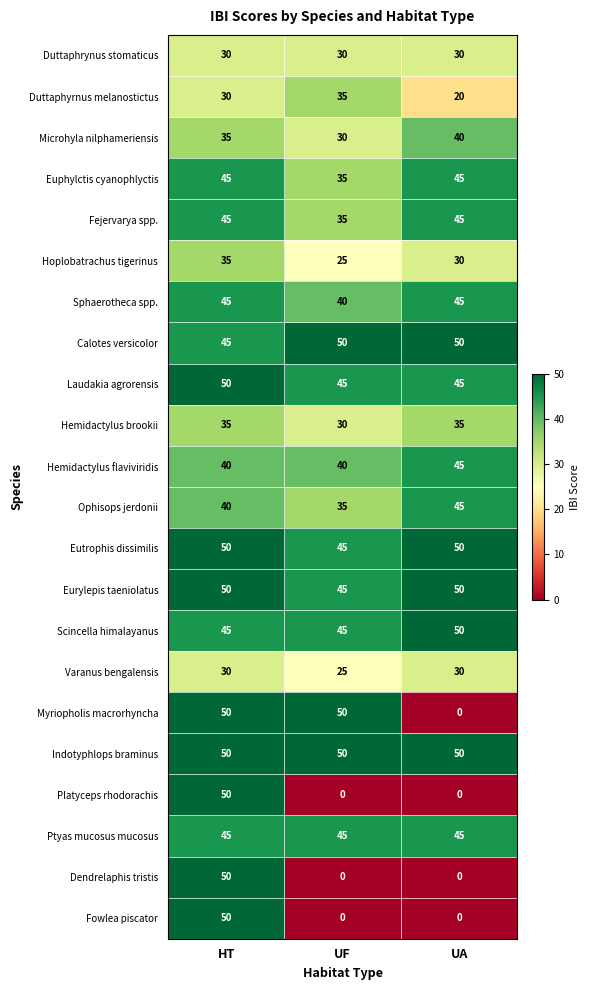

What is the sum of the Hoplobatrachus tigerinus values at HT and UF?

60